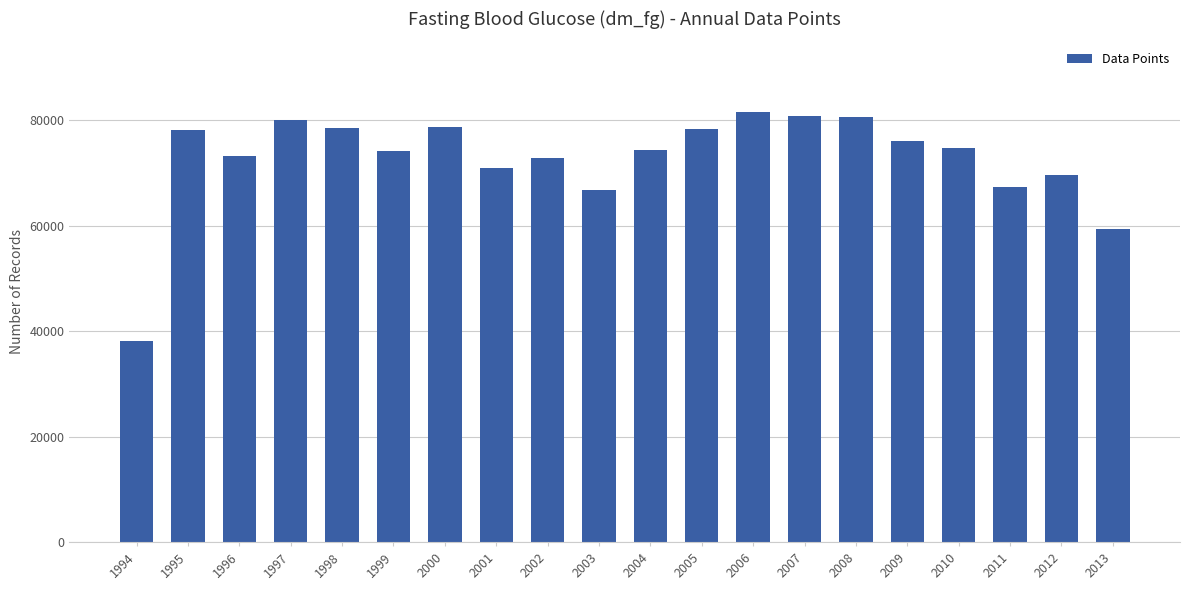

What is the value of the 14th bar from the left?

80834